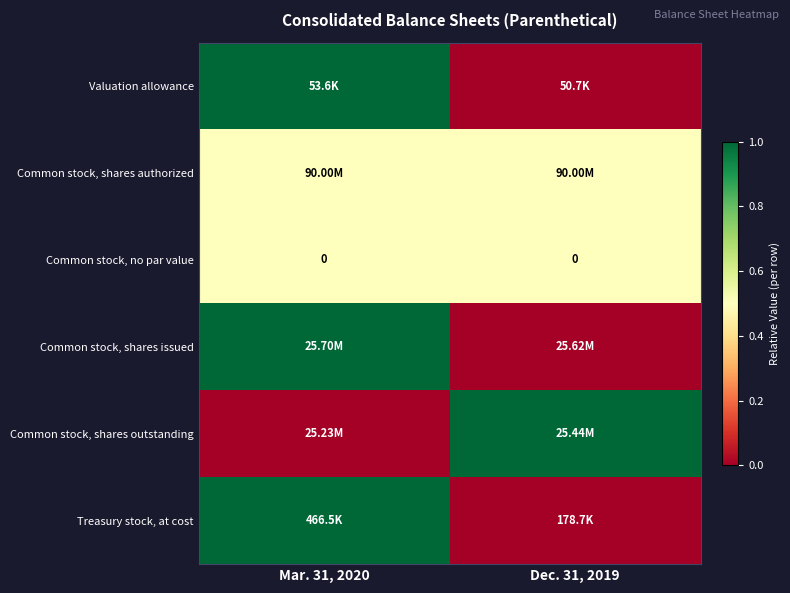

How many values in the Treasury stock, at cost series are below 1?

1